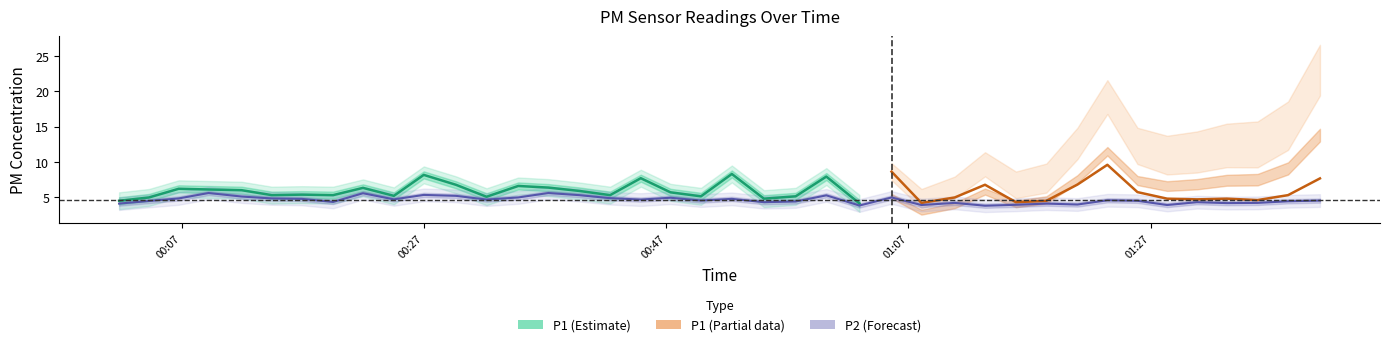

What is the minimum value for P2 (Forecast)?

3.8